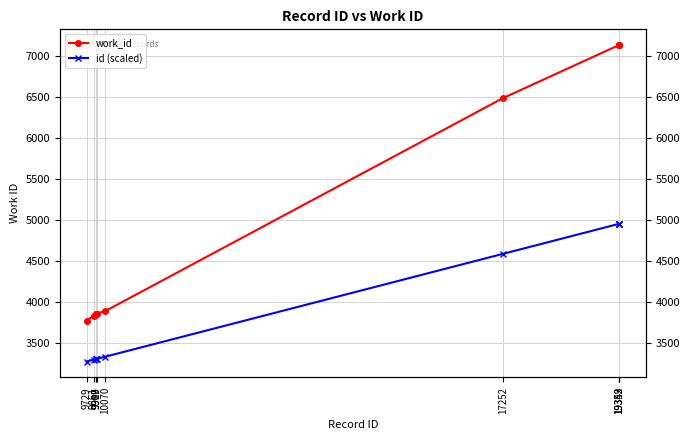

Reading left to right, transcribe all the data shown in this chart.

work_id: 9729=3773.0	9861=3829.0	9907=3857.0	9909=3858.0	9910=3858.0	10070=3889.0	17252=6485.0	19349=7132.0	19352=7132.0	19353=7132.0
id (scaled): 9729=3273.0	9861=3296.0	9907=3304.1	9909=3304.4	9910=3304.6	10070=3332.5	17252=4585.9	19349=4951.8	19352=4952.3	19353=4952.5